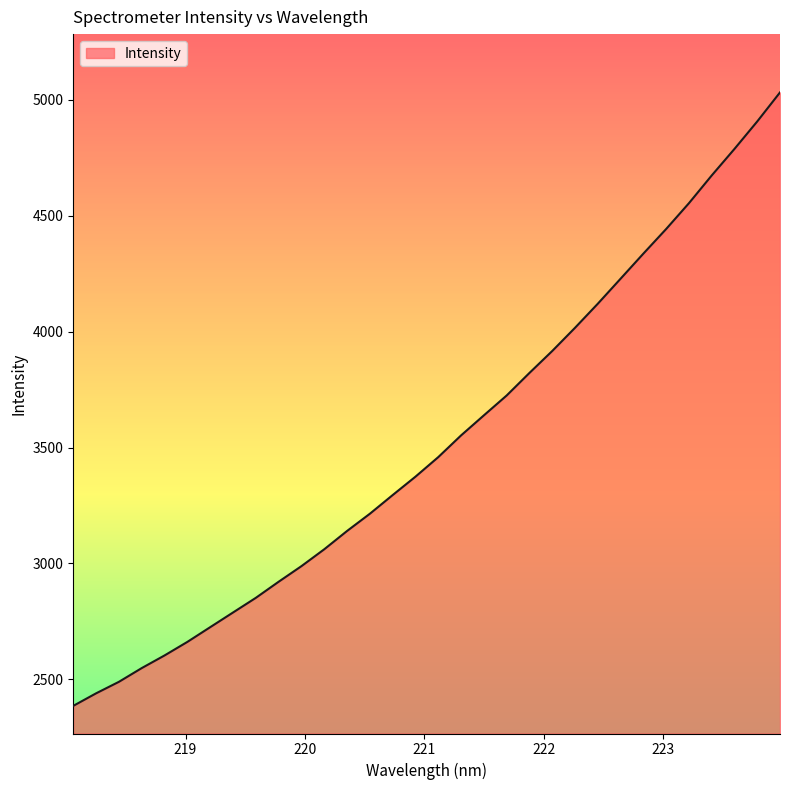

What is the maximum value shown in the chart?

5031.9